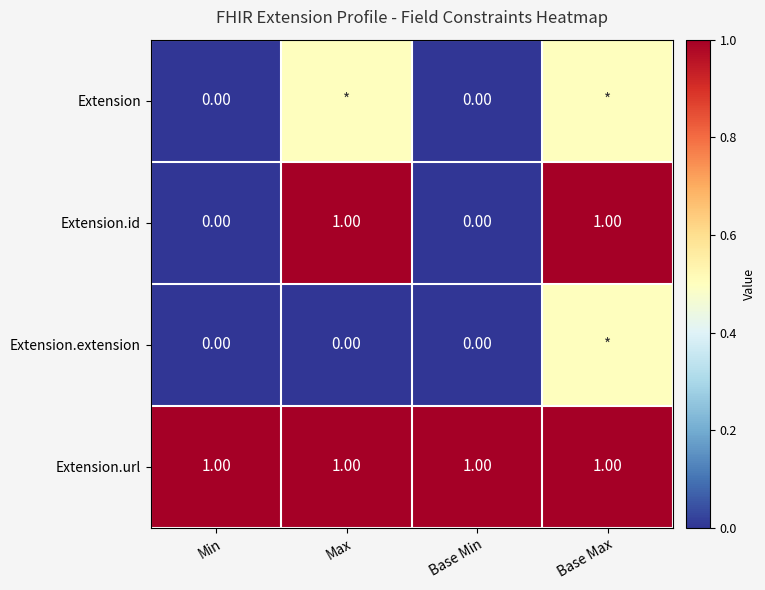

What is the spread (max minus min) of values at Base Min?

1.0